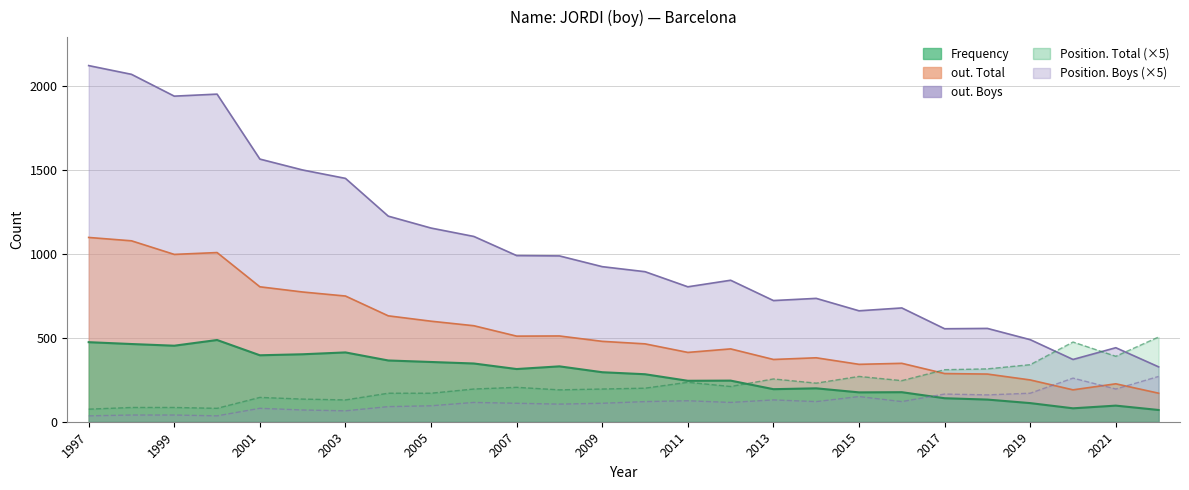

The out. Total series shows 166 at 2011. True or false?

False